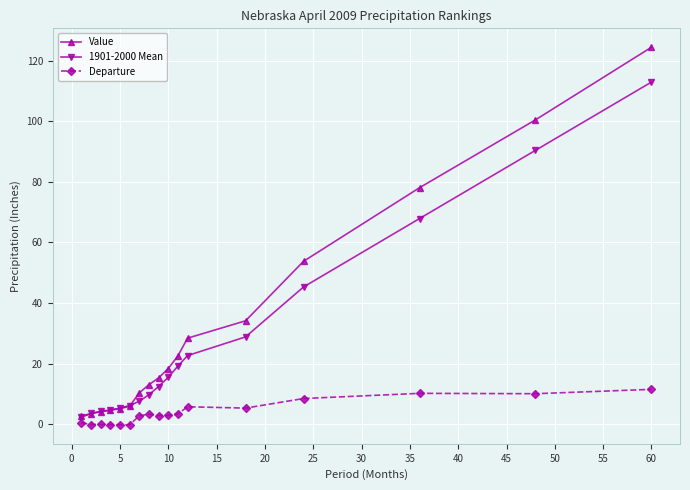

What is the highest value of the Value series?

124.4